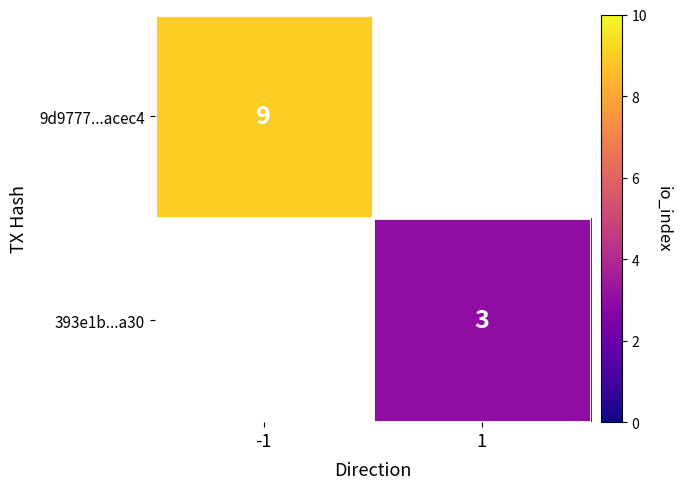

True or false: 9d9777...acec4 has a value of 9 at -1.

True